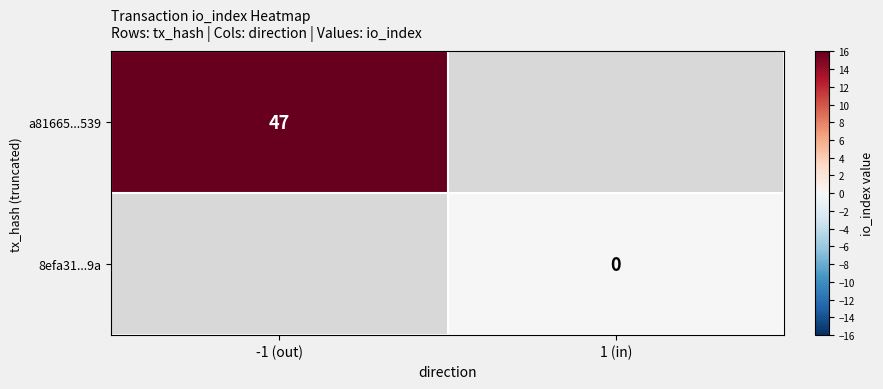

Which has a higher value, 1 (in) or -1 (out)?

-1 (out)